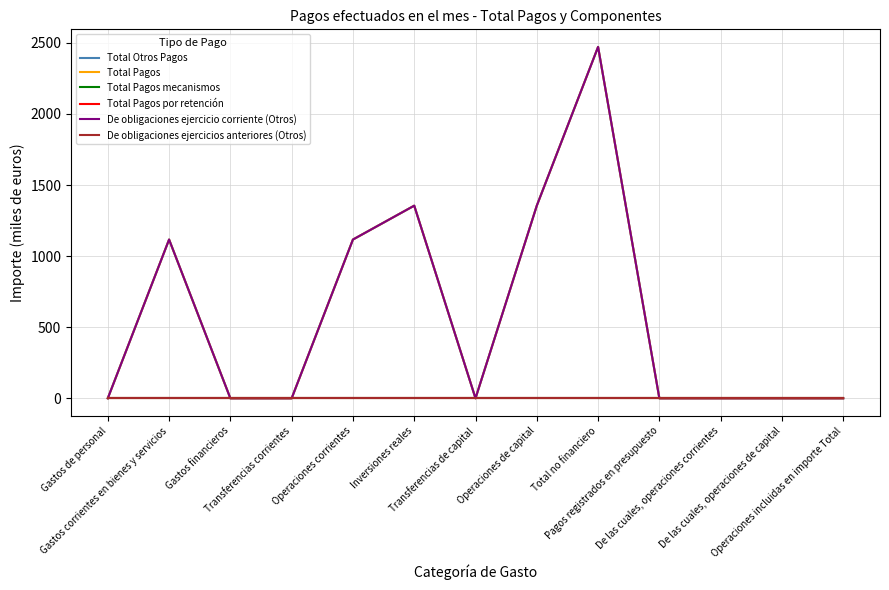

Where is Total Pagos nearest to the value 1235?

Gastos corrientes en bienes y servicios